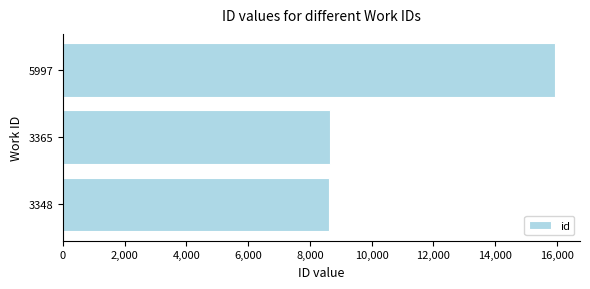

True or false: the data shows 8639 at 3365.

True